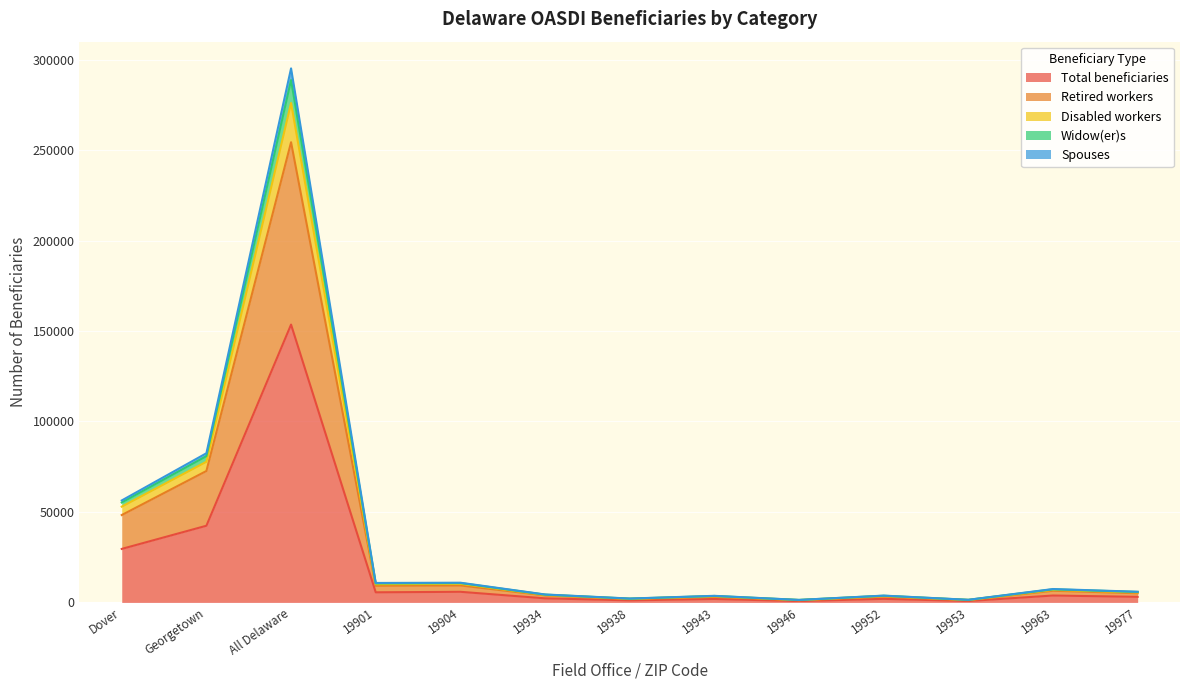

At which label is Spouses closest to 138654?

Georgetown